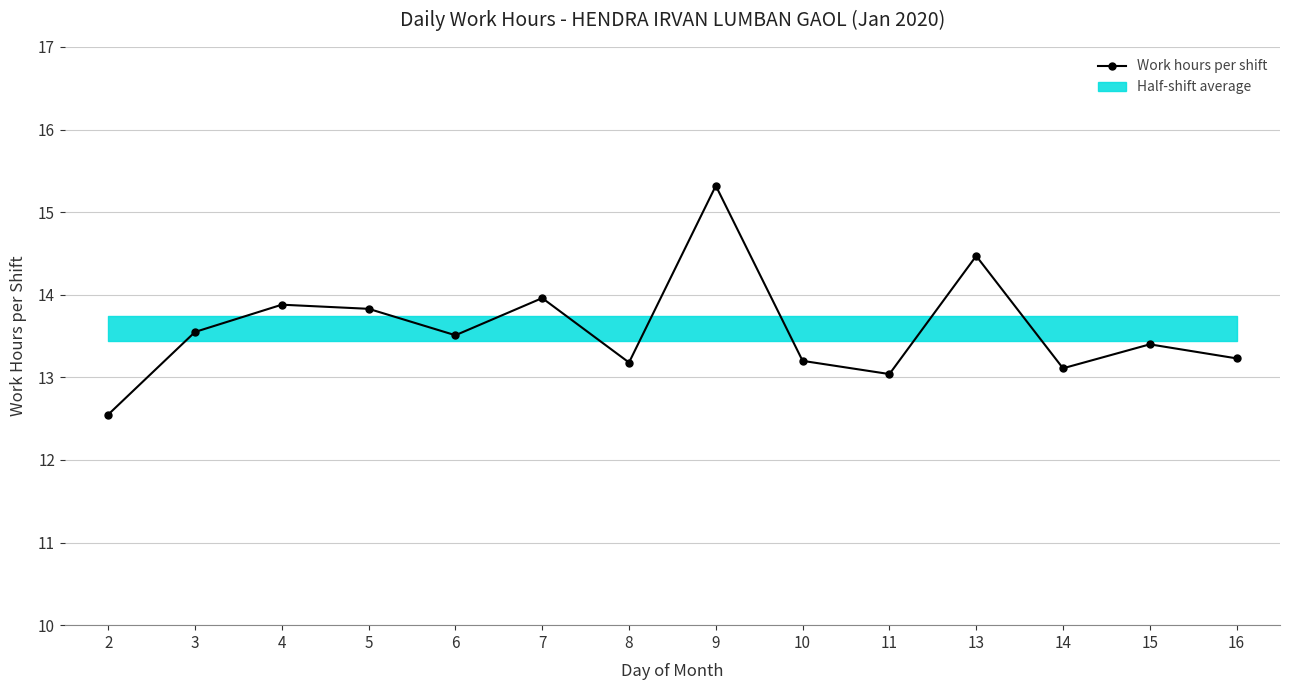

Reading right to left, list all the values displayed in this chart.

13.2	13.4	13.1	14.5	13.0	13.2	15.3	13.2	14.0	13.5	13.8	13.9	13.6	12.6